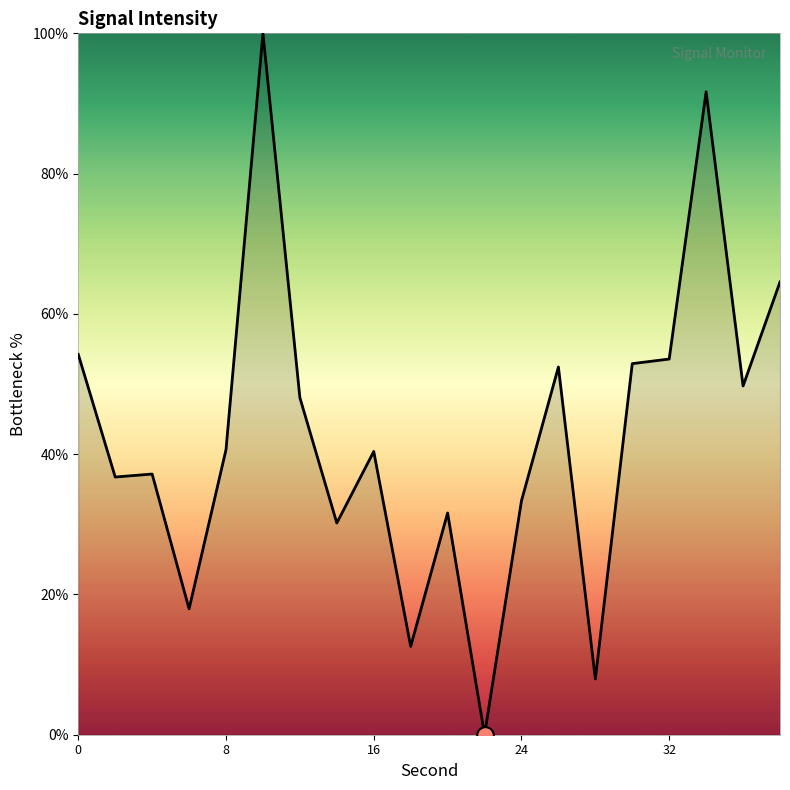

What is the maximum value shown in the chart?

100.0